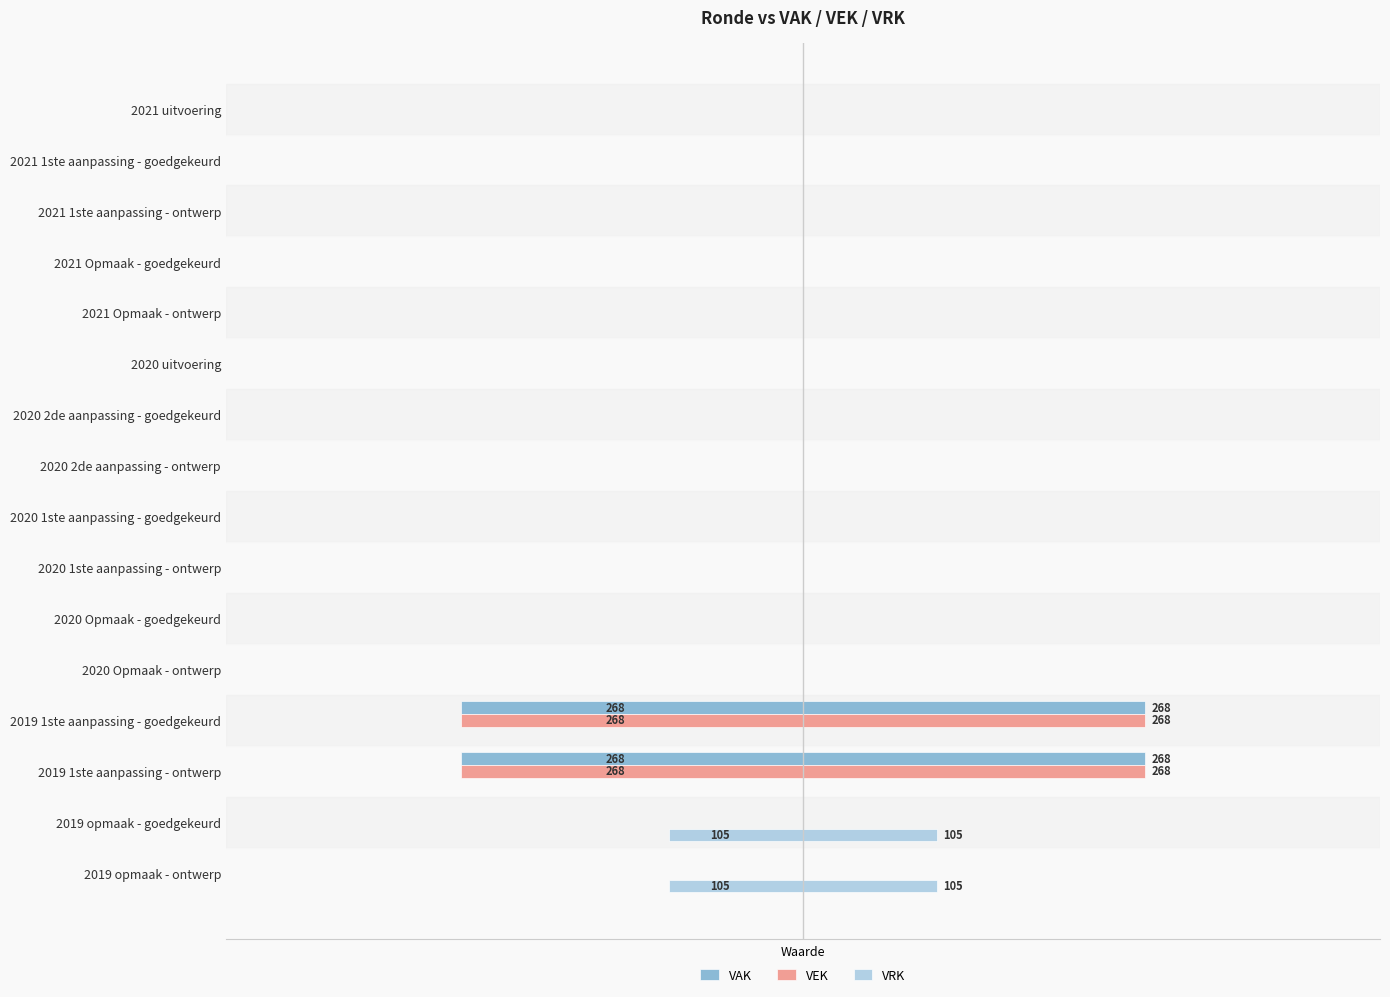

How many data points does each series have?

16